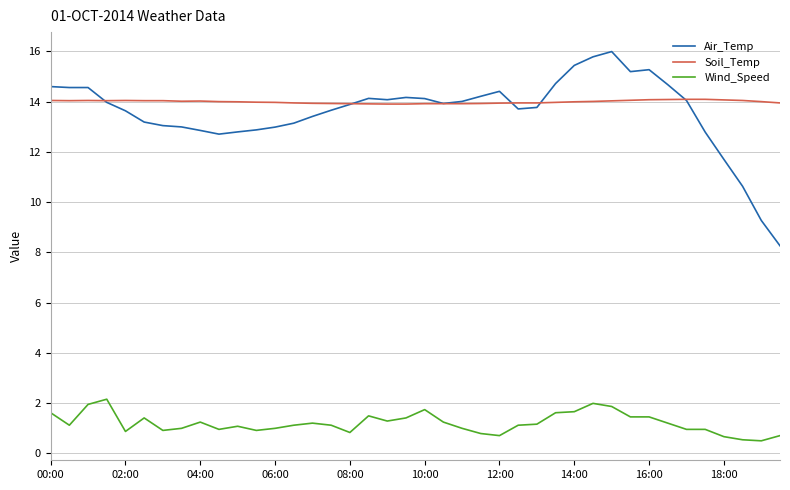

What is the maximum value shown in the chart?

16.0